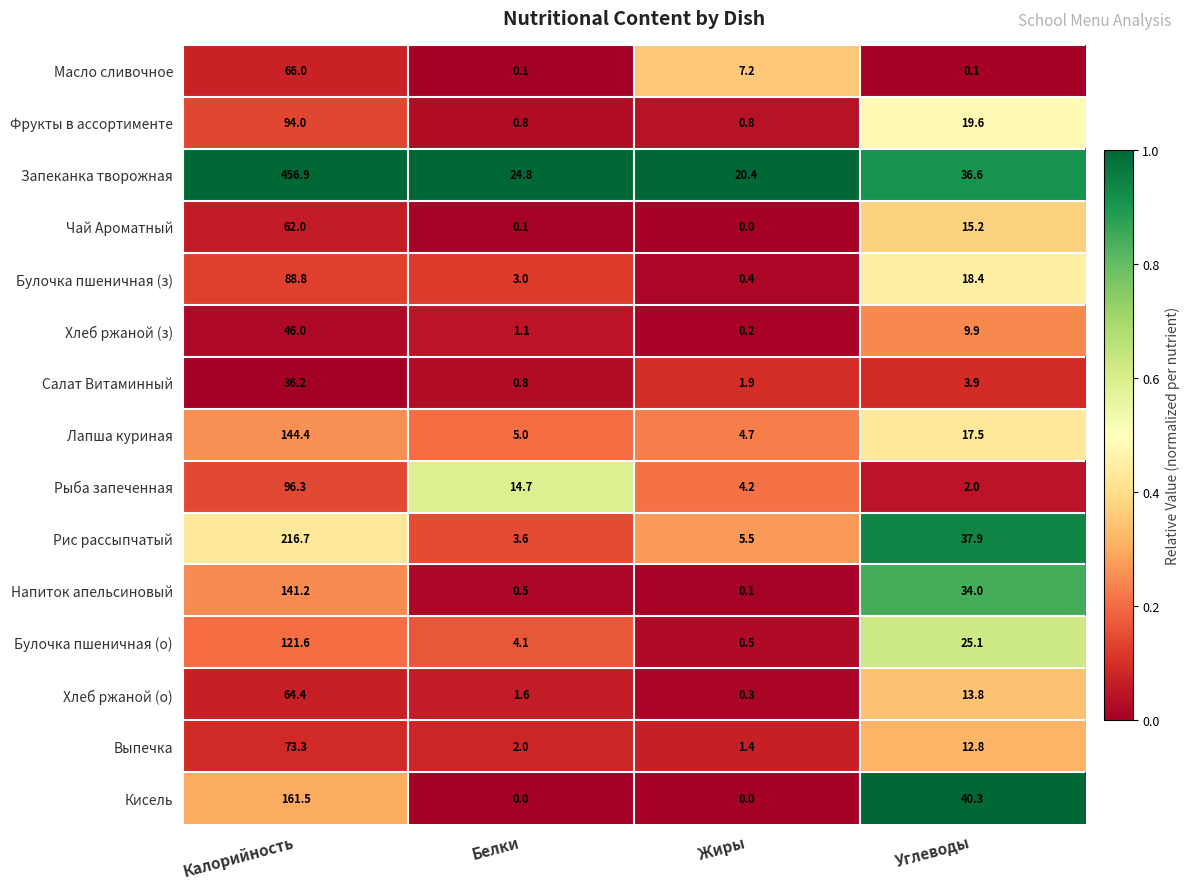

Between Калорийность and Углеводы, which series saw the biggest shift?

Запеканка творожная